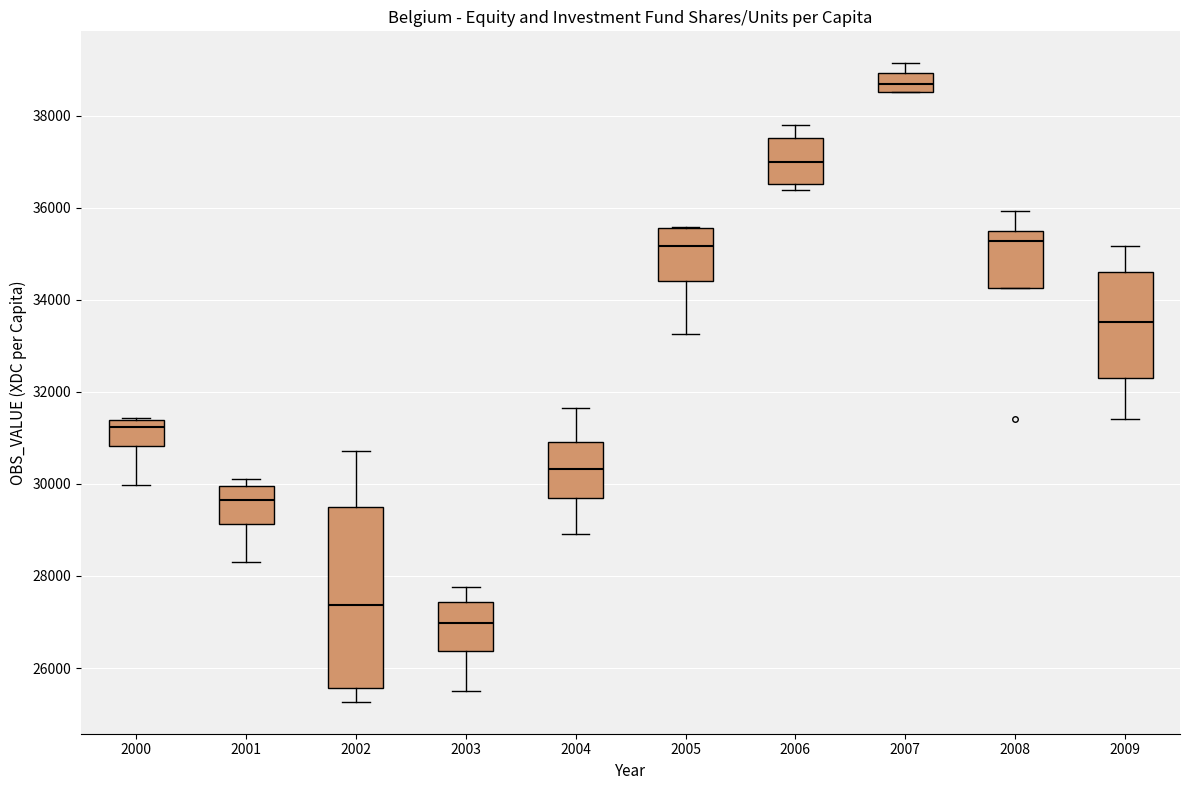

Which box's median line is the highest?

2007